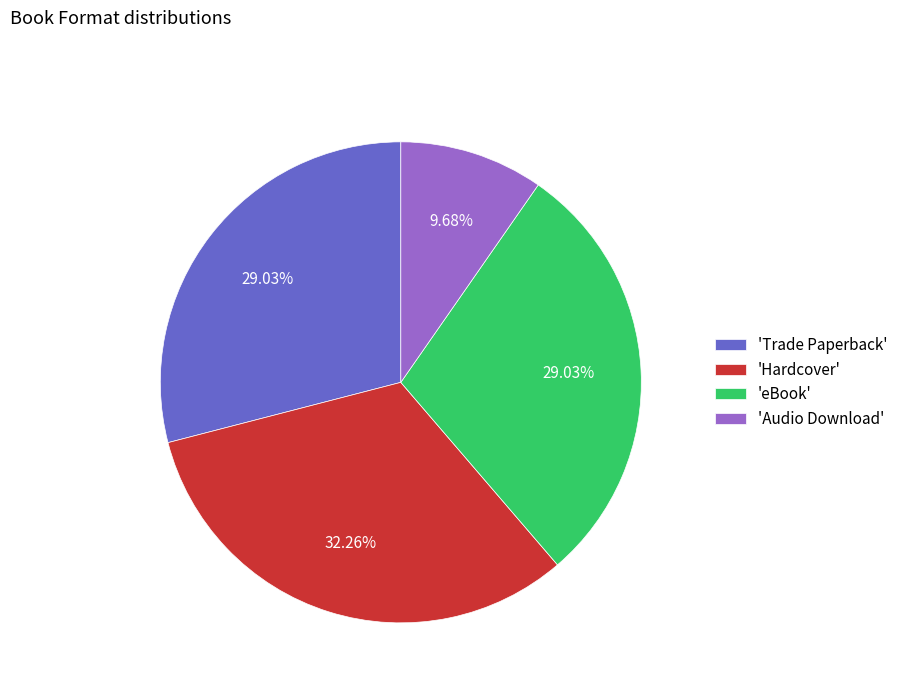

How many slices are in this pie chart?

4